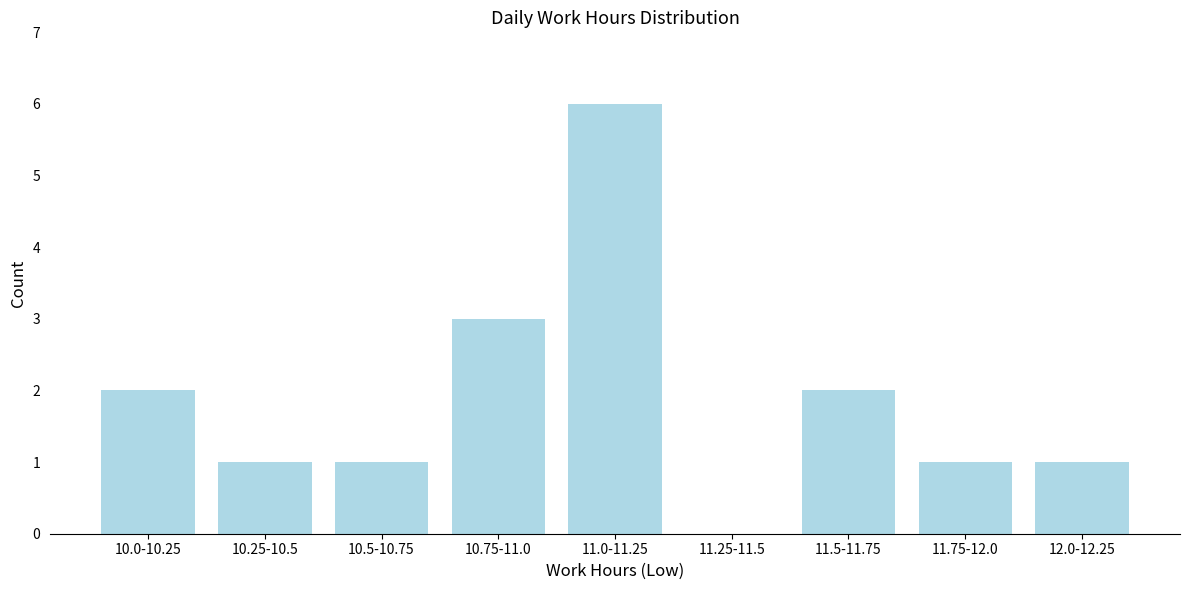

Reading left to right, what are all the values shown in this chart?

10.0-10.25=2	10.25-10.5=1	10.5-10.75=1	10.75-11.0=3	11.0-11.25=6	11.25-11.5=0	11.5-11.75=2	11.75-12.0=1	12.0-12.25=1